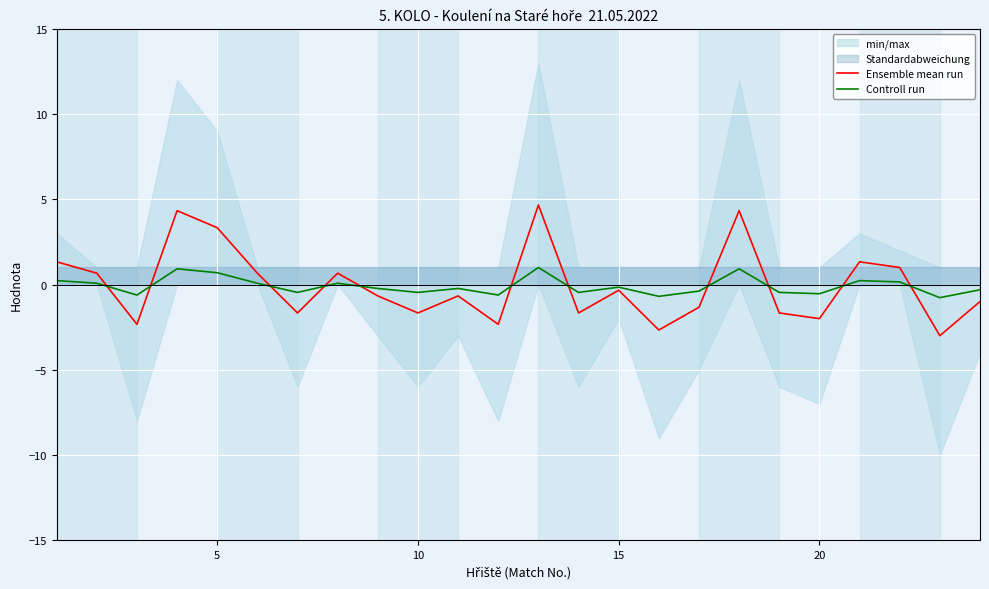

What is the minimum value for Controll run?

-0.8